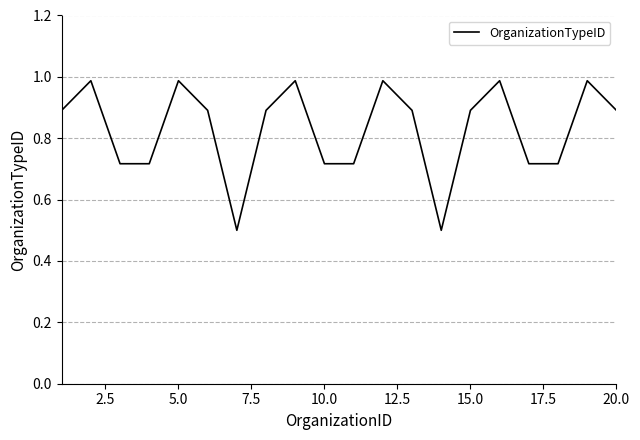

What is the difference between the maximum and minimum values?

0.5